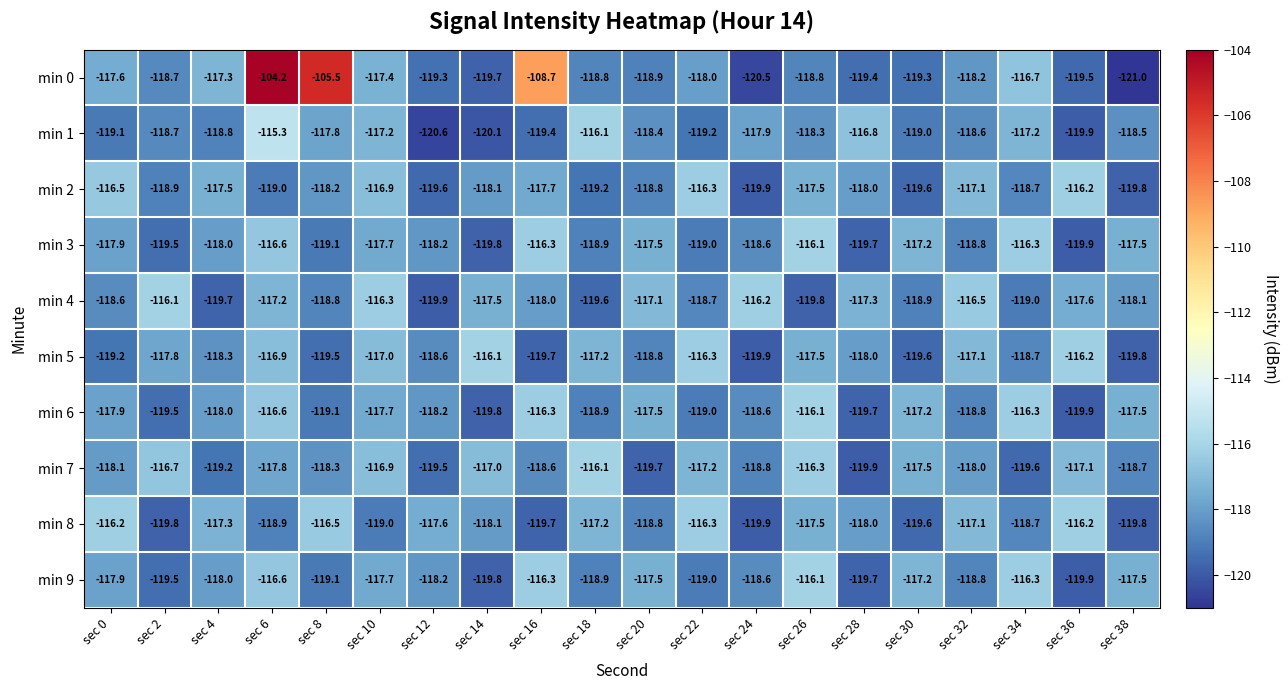

True or false: min 5 has a value of -70.1 at sec 26.

False